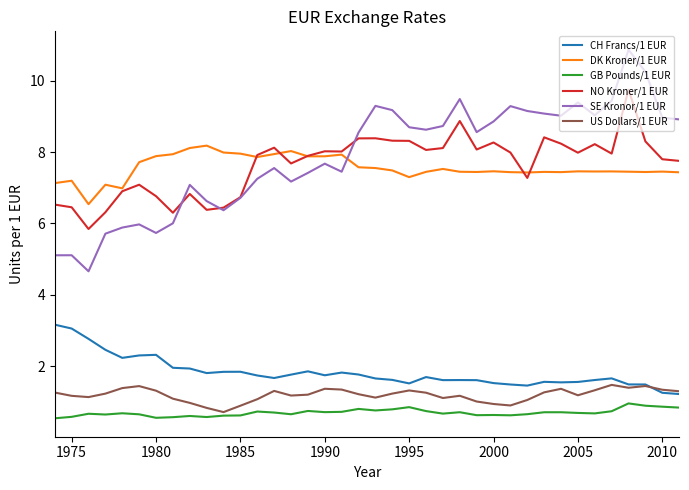

What is the maximum value shown in the chart?

10.9